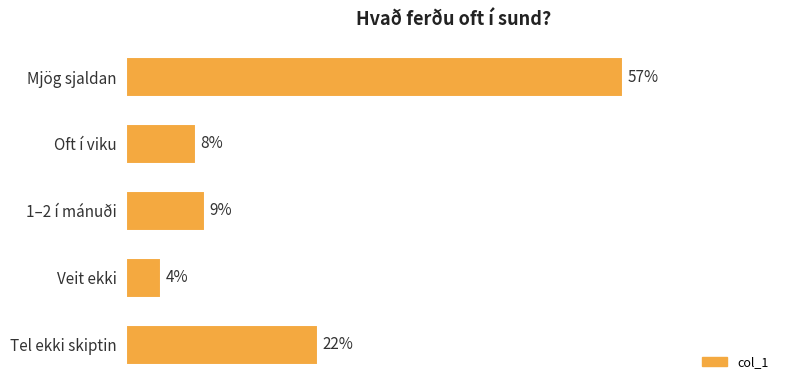

Are the bars horizontal?

Yes